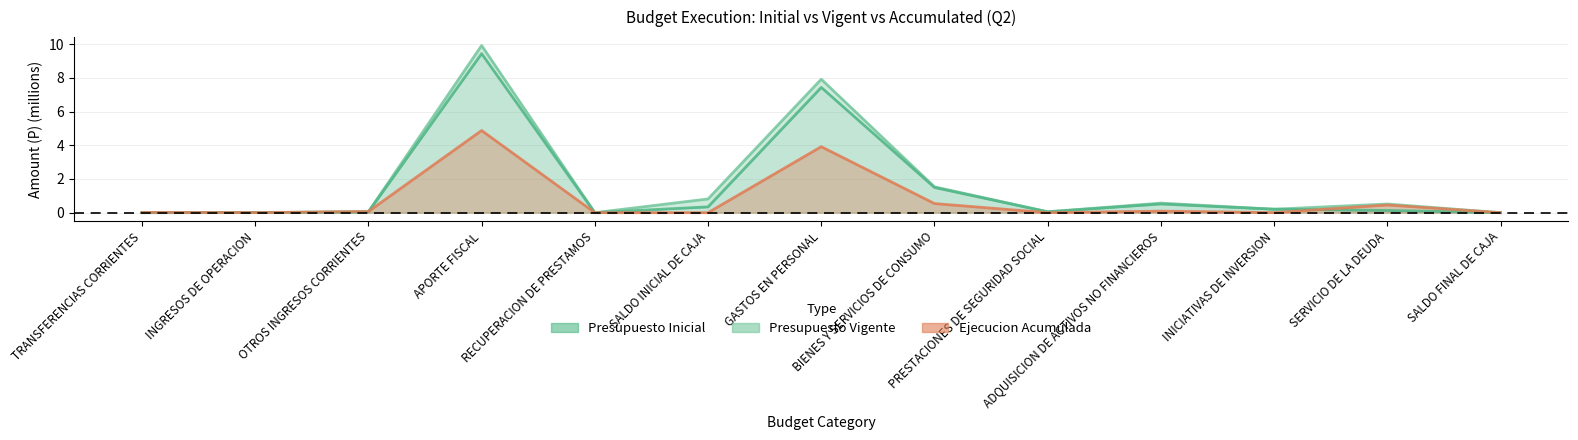

At how many categories does at least one series exceed 6?

2